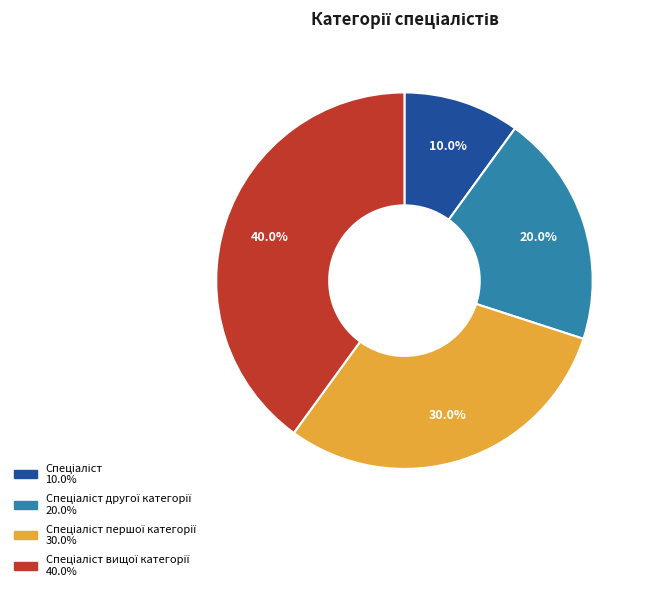

Is there a majority slice in this chart?

No